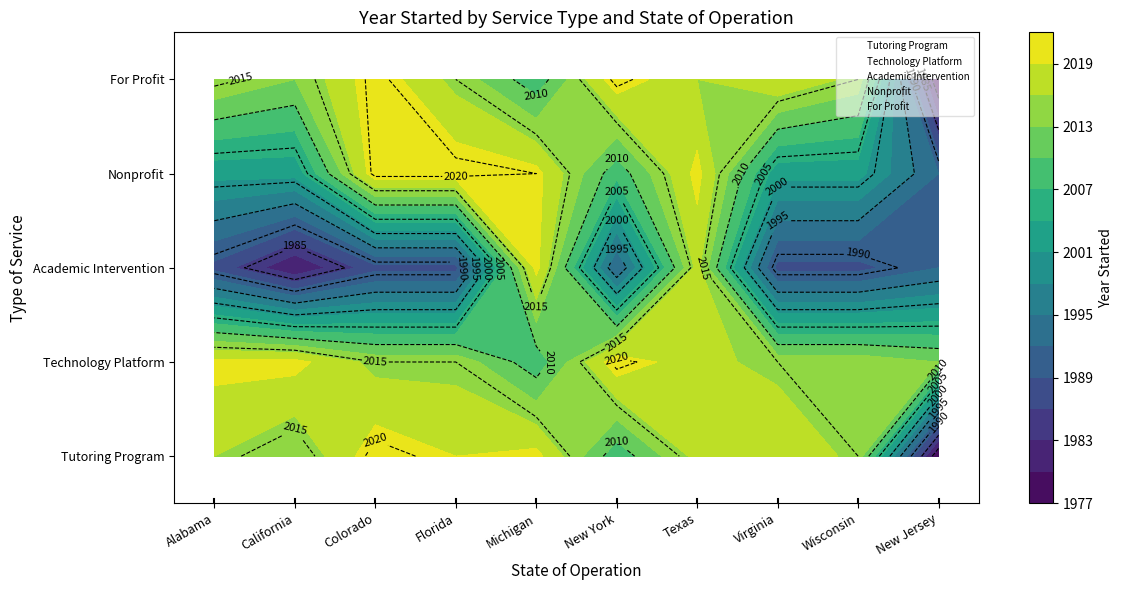

Which series has the largest range (max minus min)?

Tutoring Program